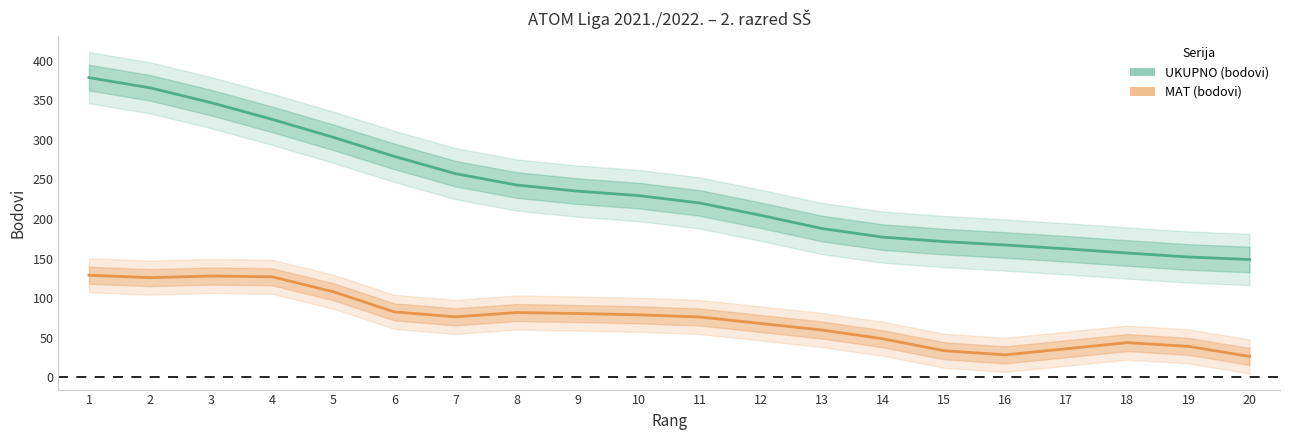

Where is UKUPNO nearest to the value 263?

7